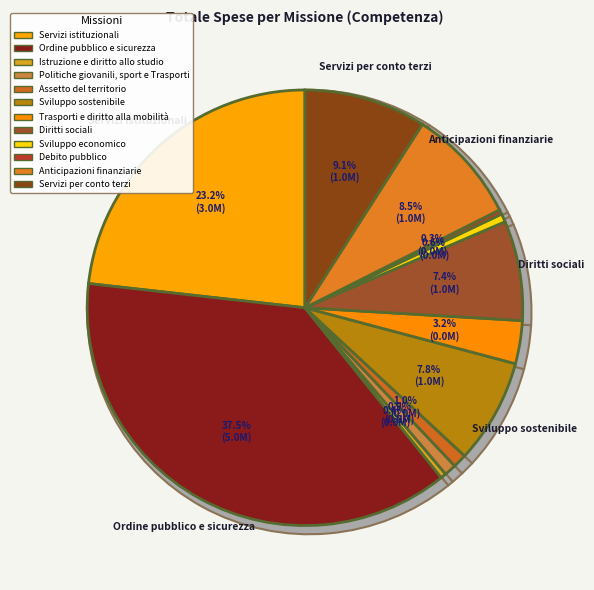

Count the number of slices in the pie.

12